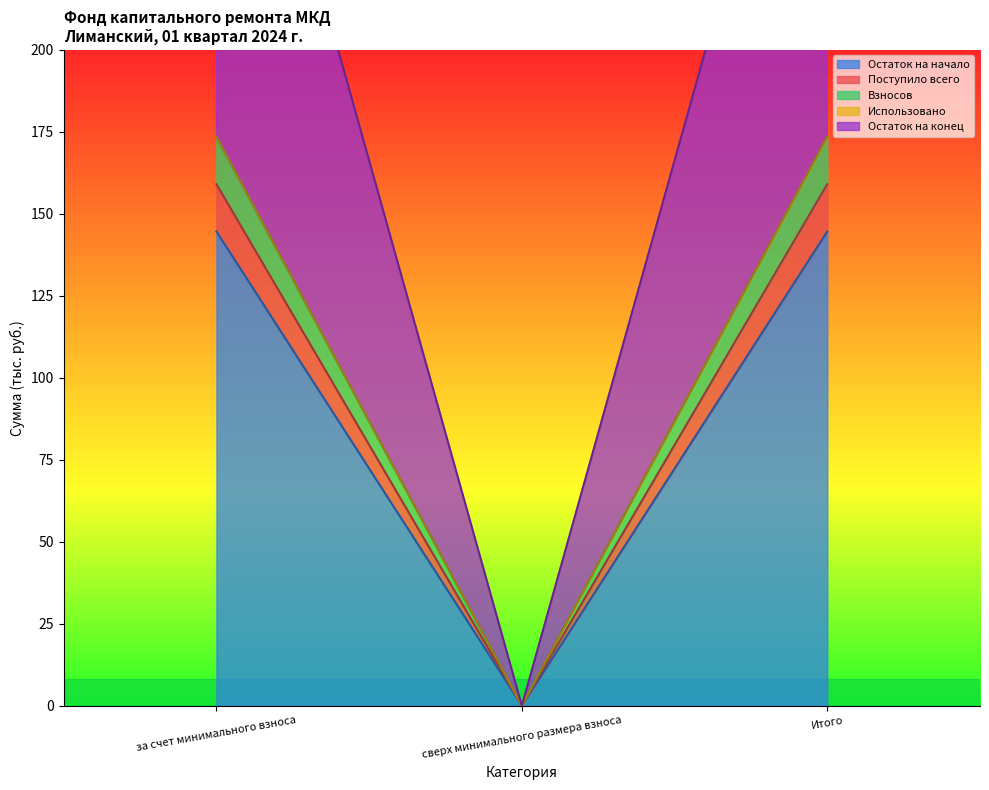

Is the value of Поступило всего at за счет минимального взноса greater than the value of Остаток на конец at сверх минимального размера взноса?

Yes